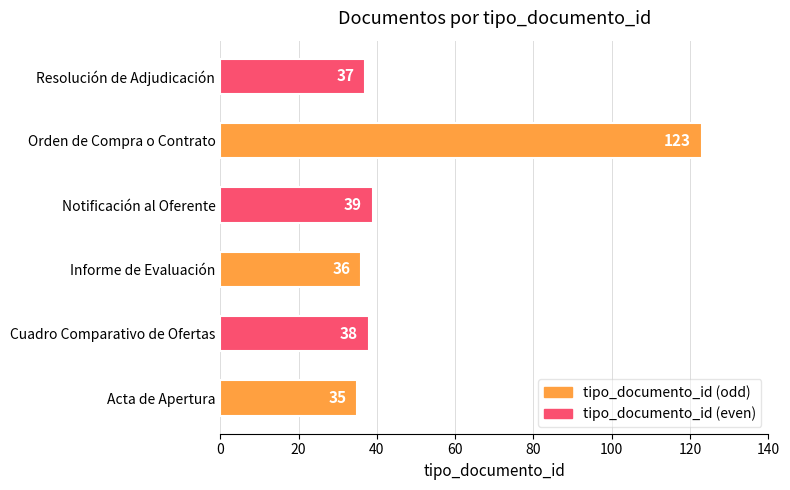

Between Resolución de Adjudicación and Notificación al Oferente, which is larger?

Notificación al Oferente